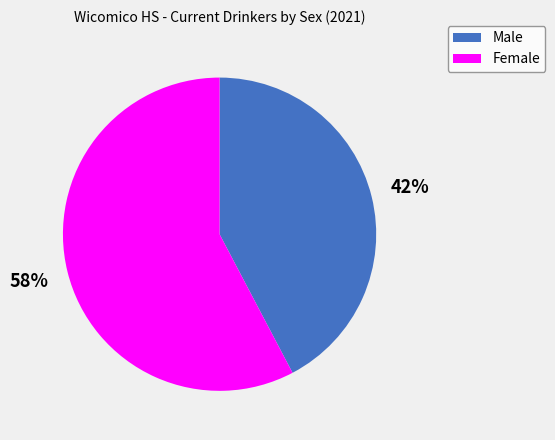

To the nearest percent, what portion does Female represent?

58%